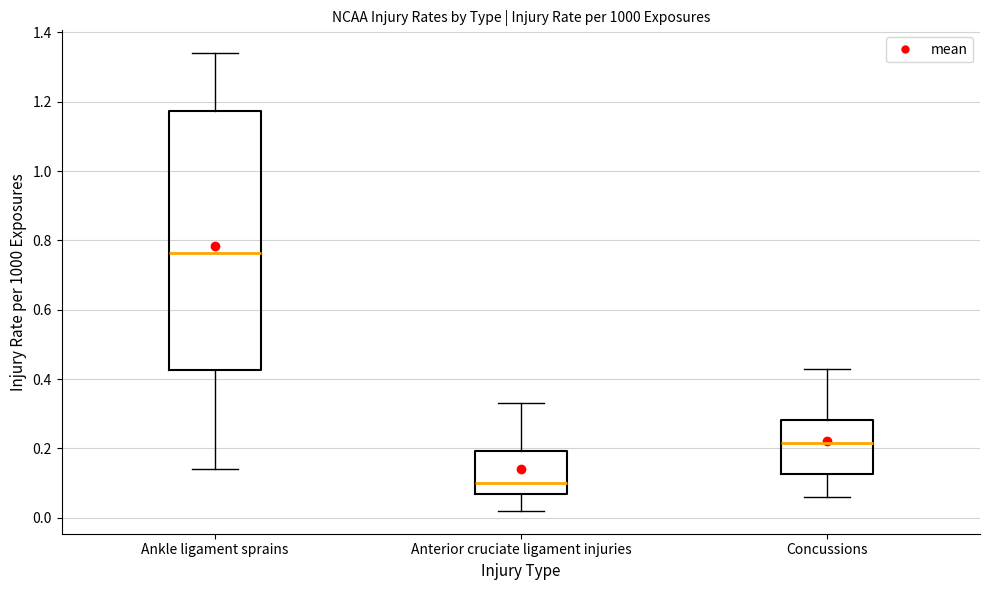

Where is the lower edge of the box for Ankle ligament sprains on the y-axis? The values are not printed on the chart, so give them approximately, as read against the axis.

0.42